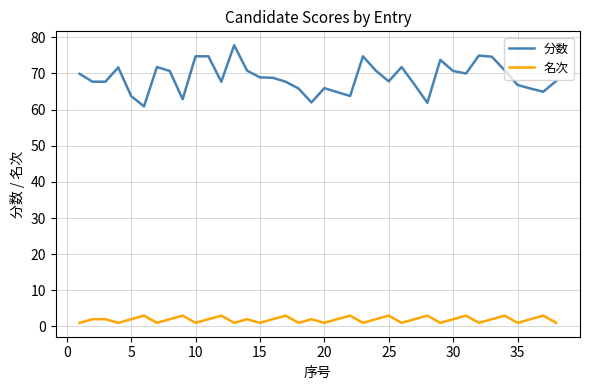

Which series has the widest spread of values?

分数